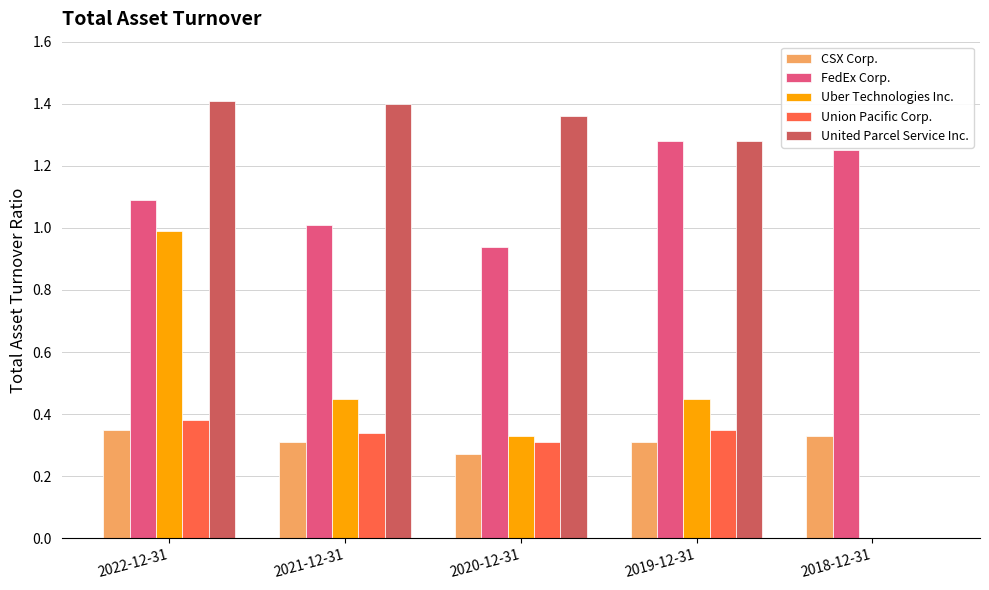

What is the total value across all series at 2019-12-31?

3.7